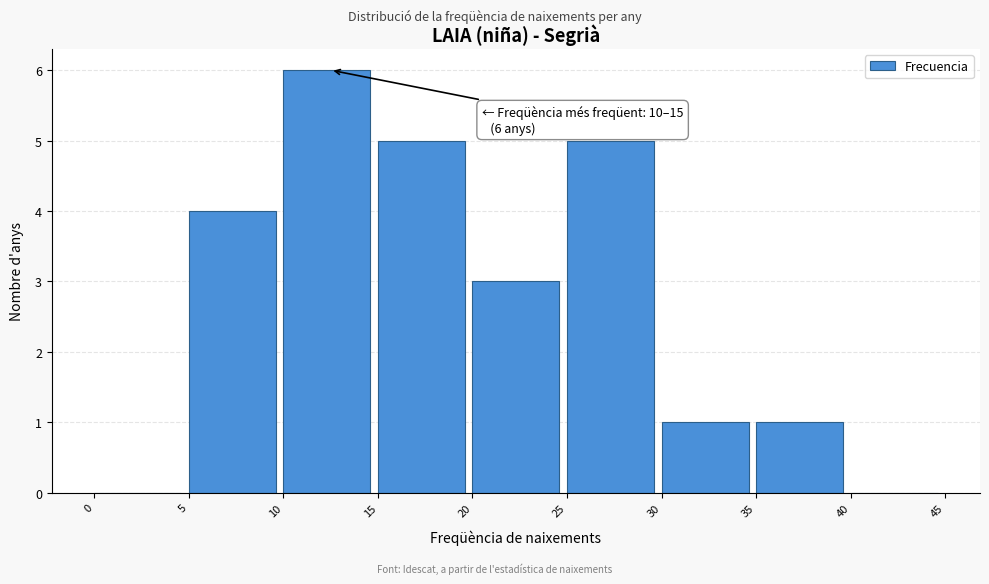

Over which range of the x-axis is the bar tallest?

10 to 15